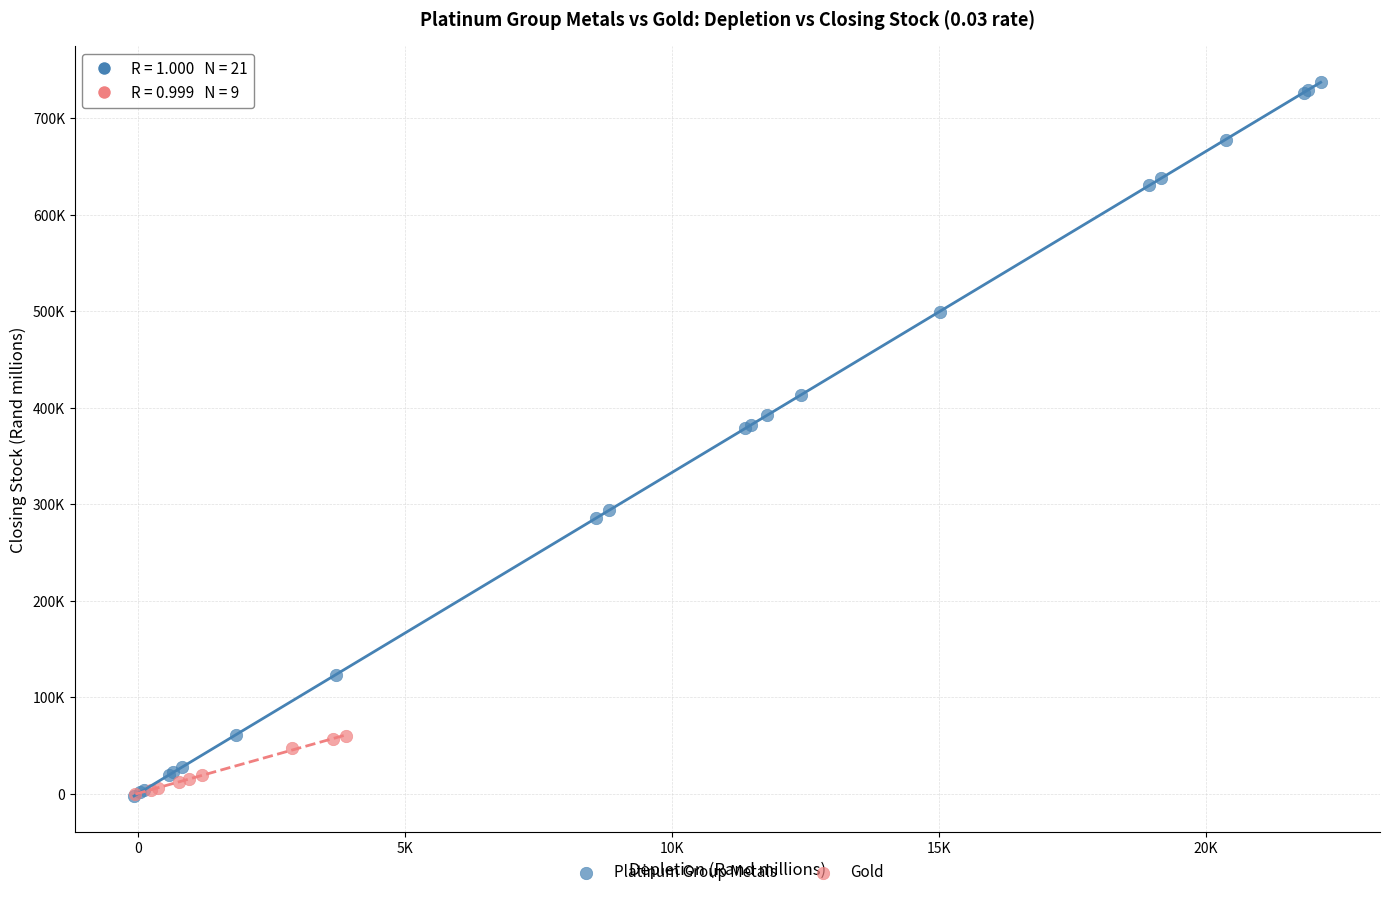

Which series has the widest spread of Y values?

Platinum Group Metals